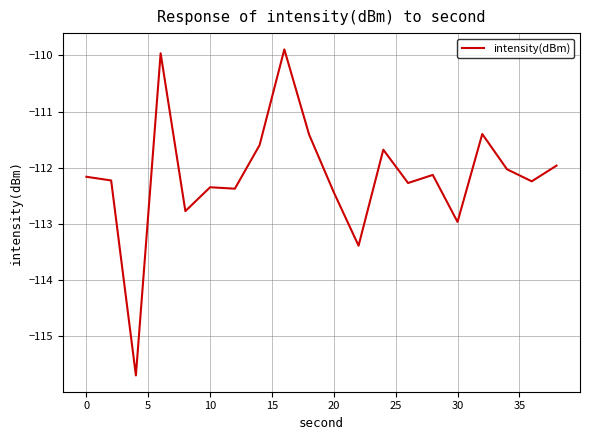

What is the difference between the maximum and minimum values?

5.8